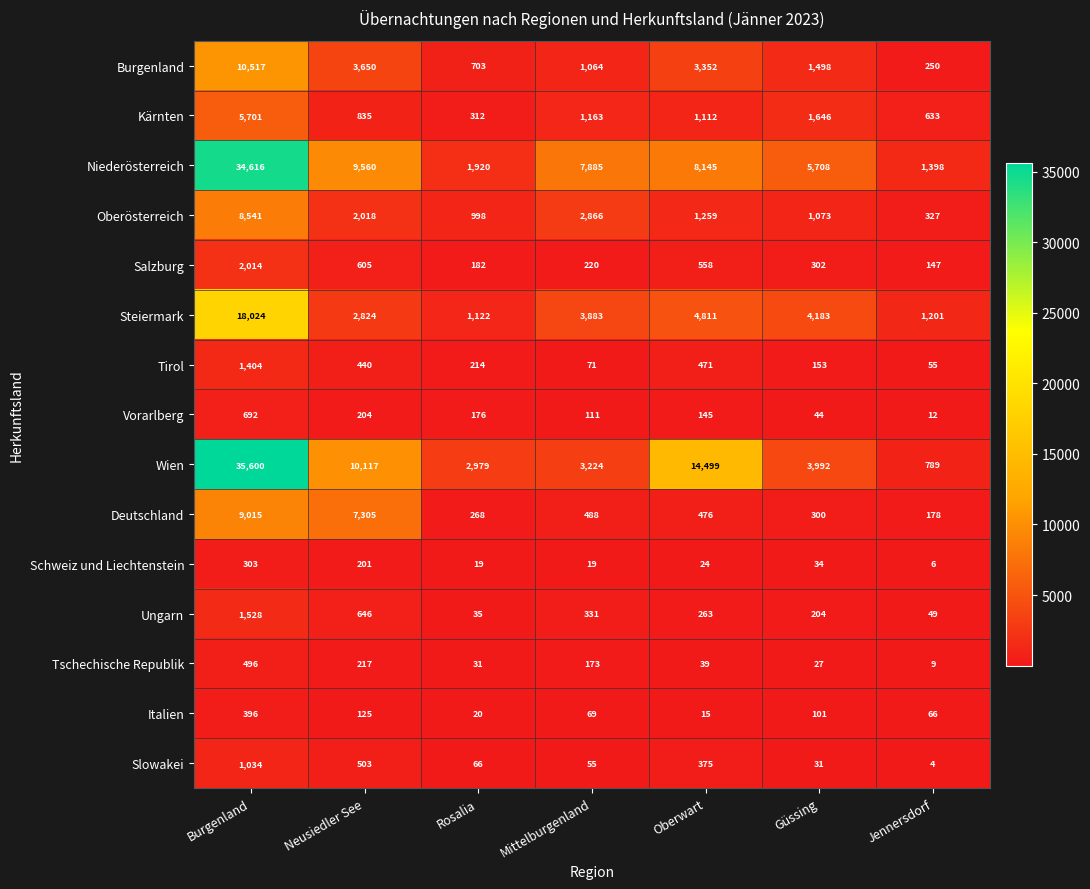

Rank the series at Güssing from highest to lowest value.

Niederösterreich, Steiermark, Wien, Kärnten, Burgenland, Oberösterreich, Salzburg, Deutschland, Ungarn, Tirol, Italien, Vorarlberg, Schweiz und Liechtenstein, Slowakei, Tschechische Republik